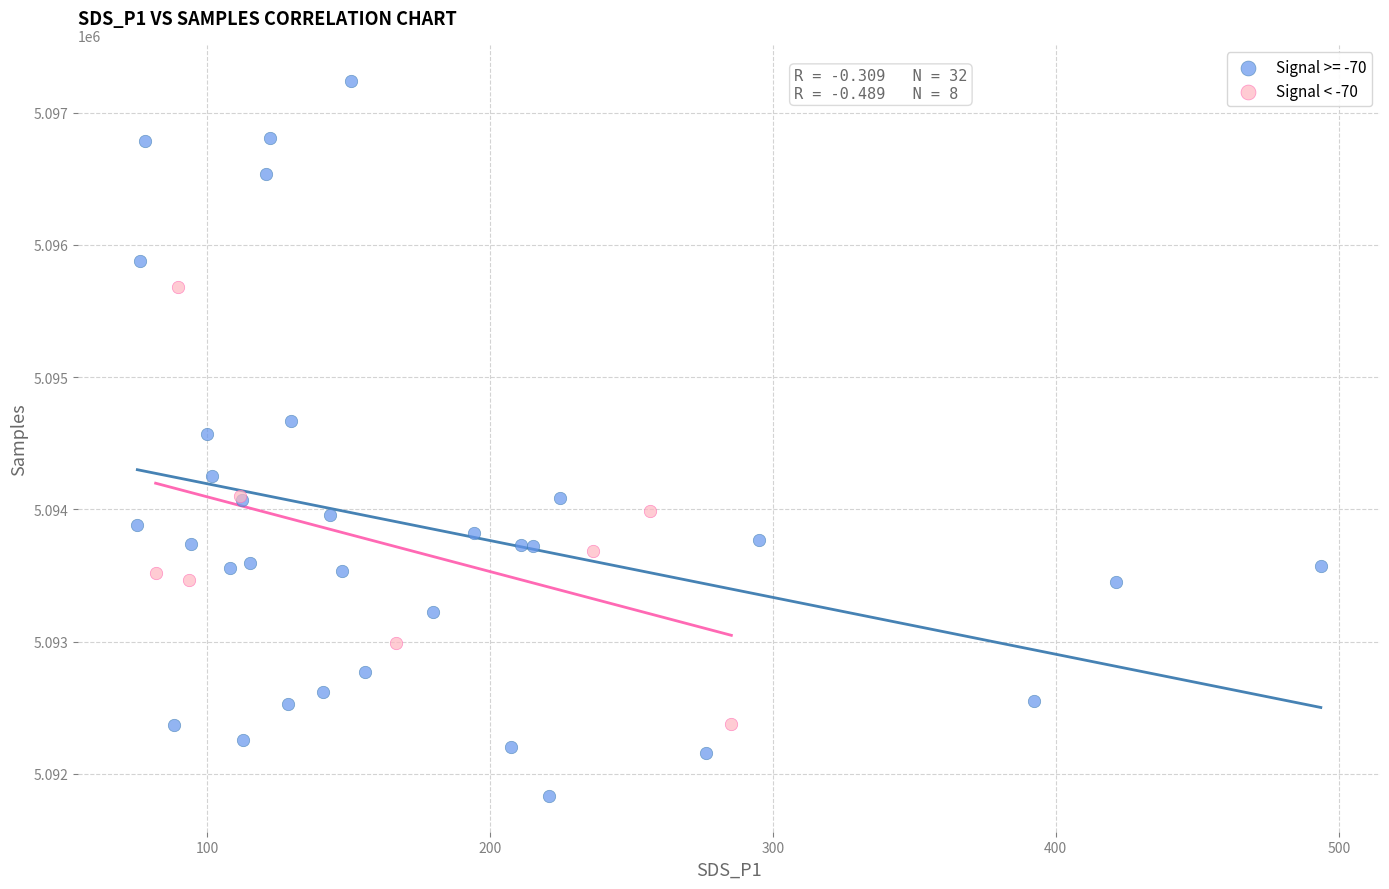

Which series has the widest spread of Y values?

Signal >= -70